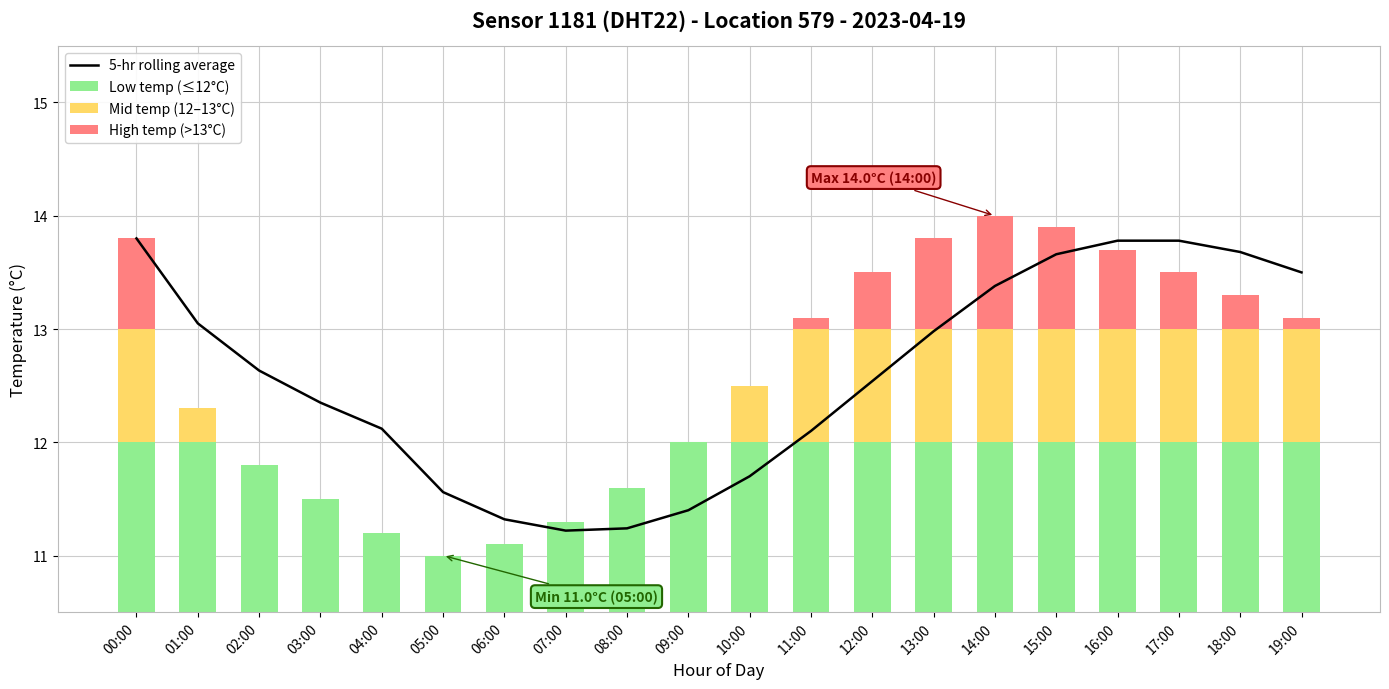

What is the spread (max minus min) of values at 06:00?

11.3